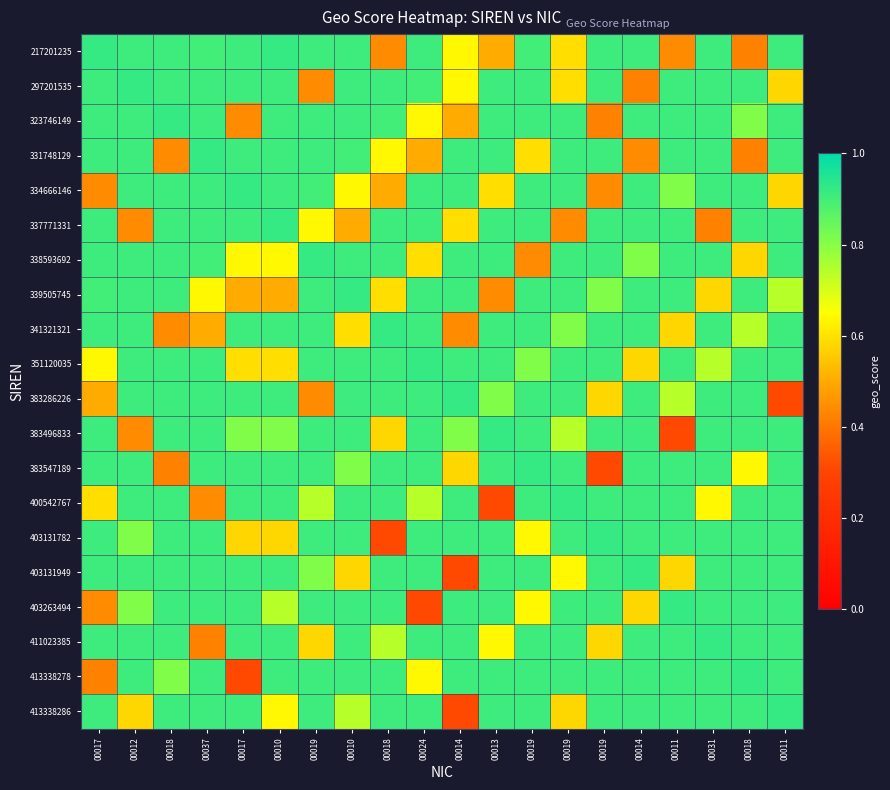

Which has a higher value, 00018 or 00024?

00024